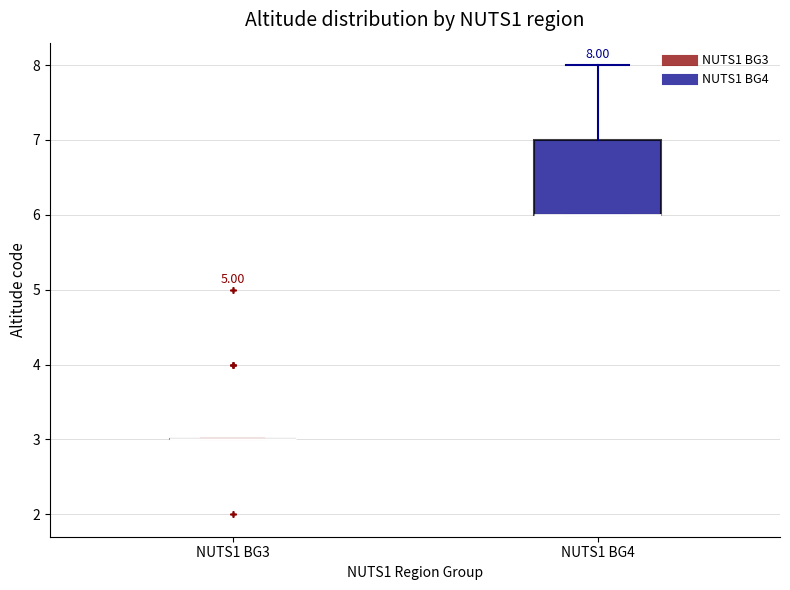

Comparing the boxes themselves (not the whiskers), which one is the tallest?

NUTS1 BG4